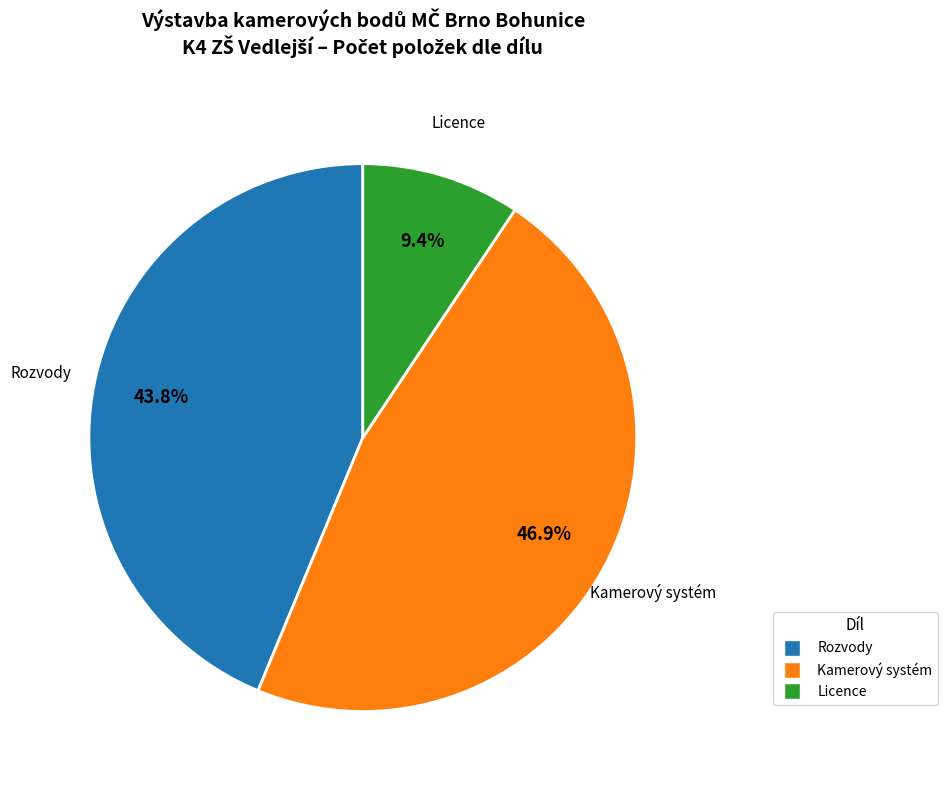

What portion of the pie excludes Licence?

90.6%